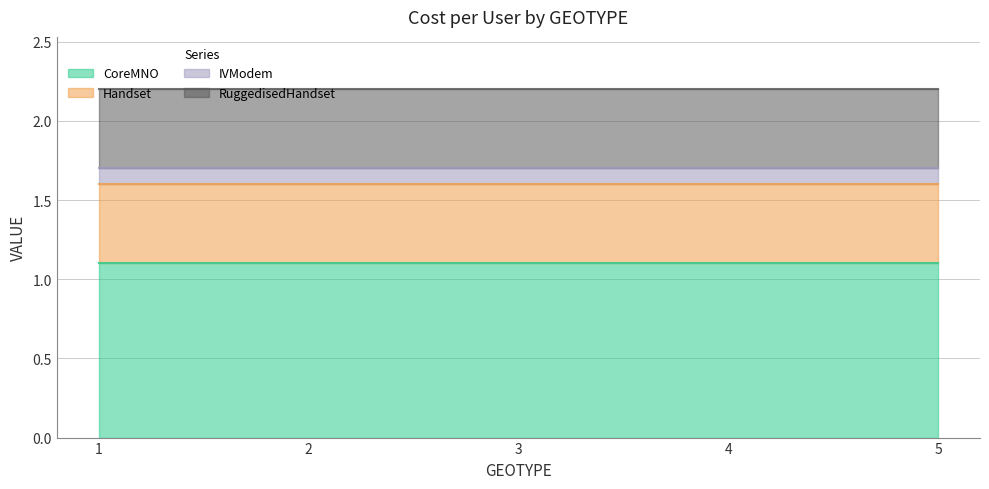

Between 5 and 3, which is larger?

5